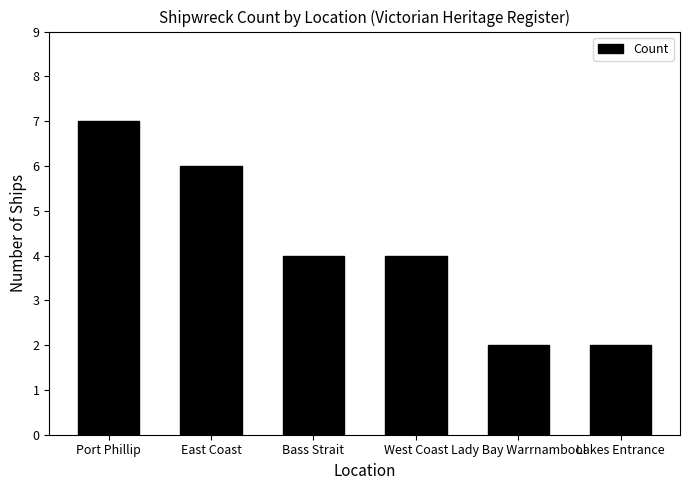

Read the value at Bass Strait.

4